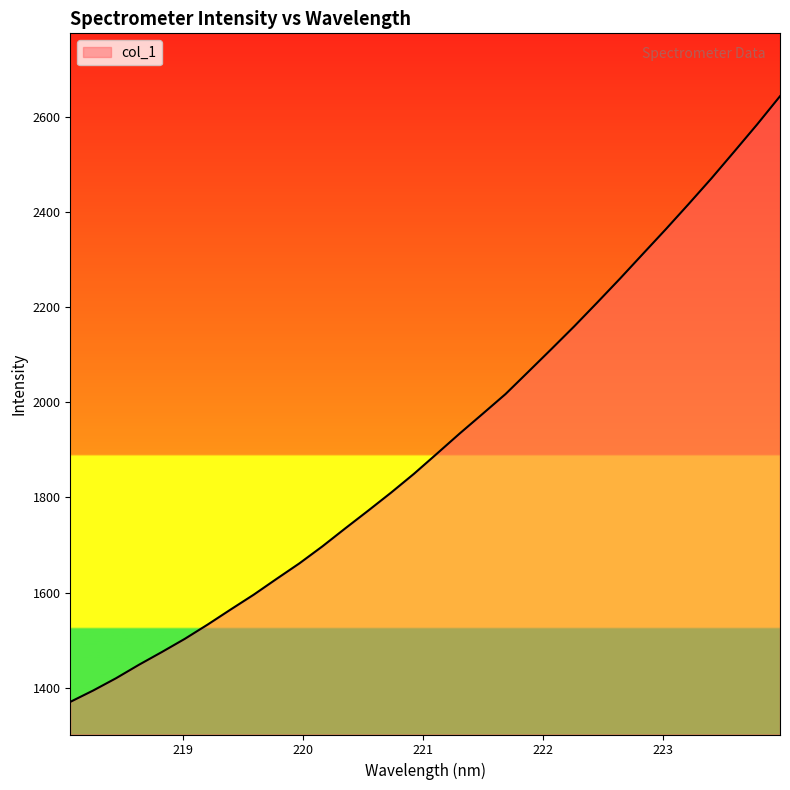

Reading left to right, extract all data points from this chart.

1370.4	1394.3	1420.2	1448.5	1475.3	1502.9	1533.0	1564.5	1595.5	1628.7	1661.4	1697.0	1734.8	1772.0	1809.9	1849.5	1891.6	1934.2	1975.4	2017.0	2064.0	2111.3	2159.1	2208.8	2259.3	2311.2	2362.9	2416.0	2470.0	2526.4	2583.4	2642.7